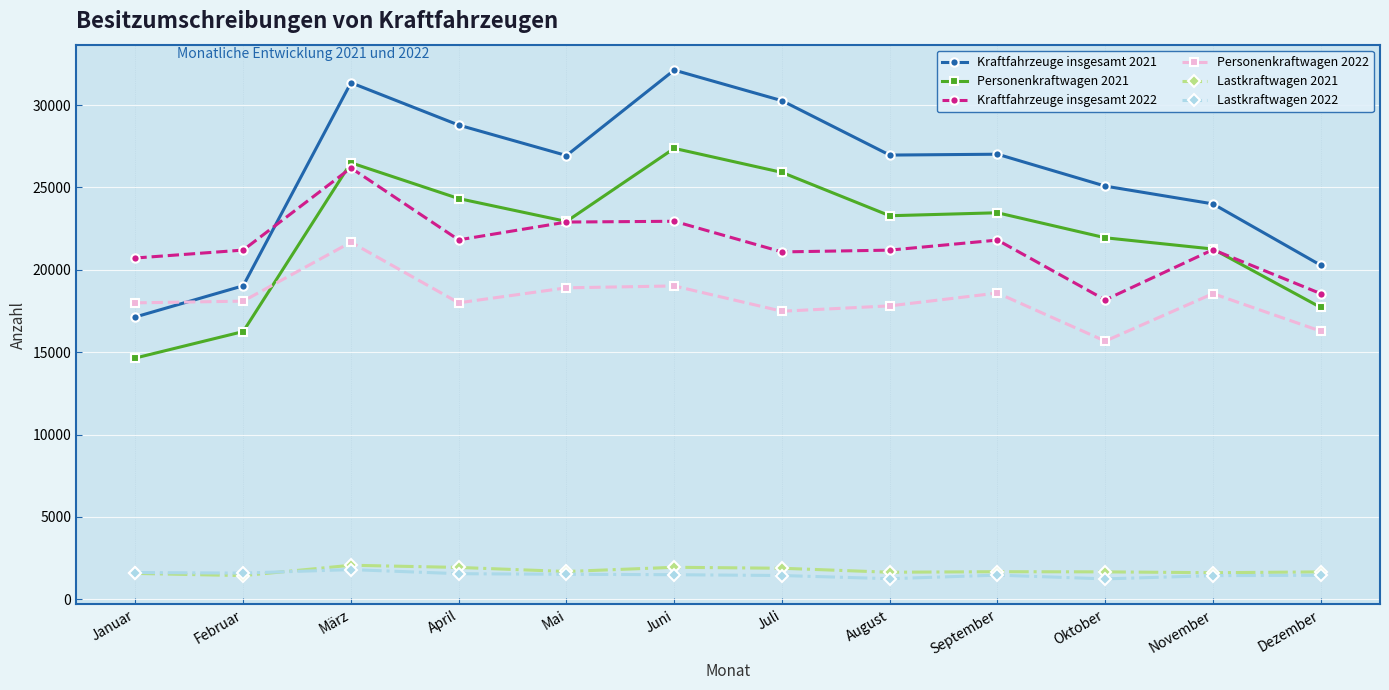

What is the label of the 7th point from the right?

Juni